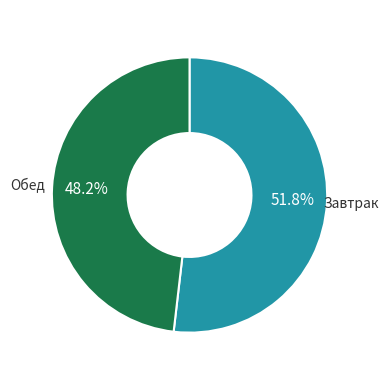

How many slices are in this pie chart?

2